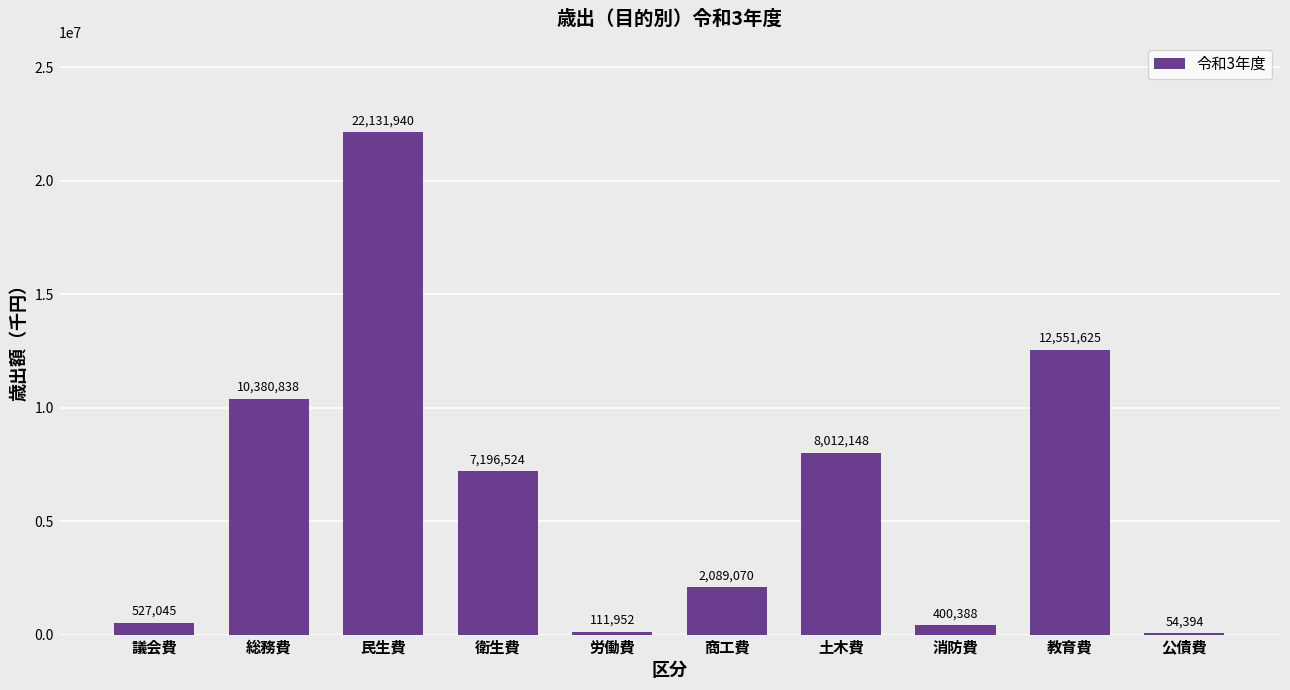

What is the sum of the values at 衛生費 and 議会費?

7723569